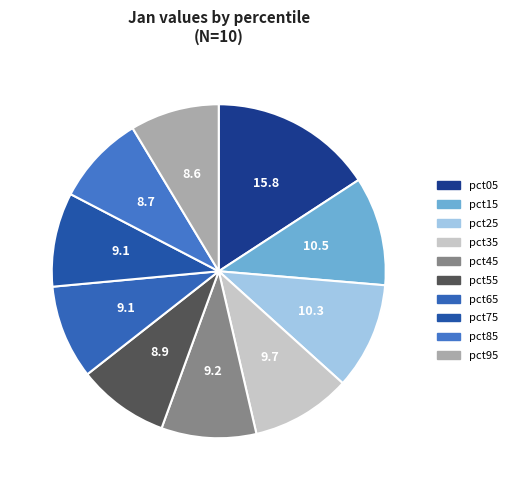

Rank the categories by value from lowest to highest.

pct95, pct85, pct55, pct65, pct75, pct45, pct35, pct25, pct15, pct05